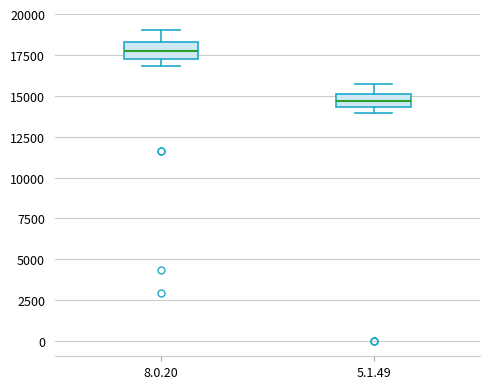

Where is the lower edge of the box for 5.1.49 on the y-axis? The values are not printed on the chart, so give them approximately, as read against the axis.

14500